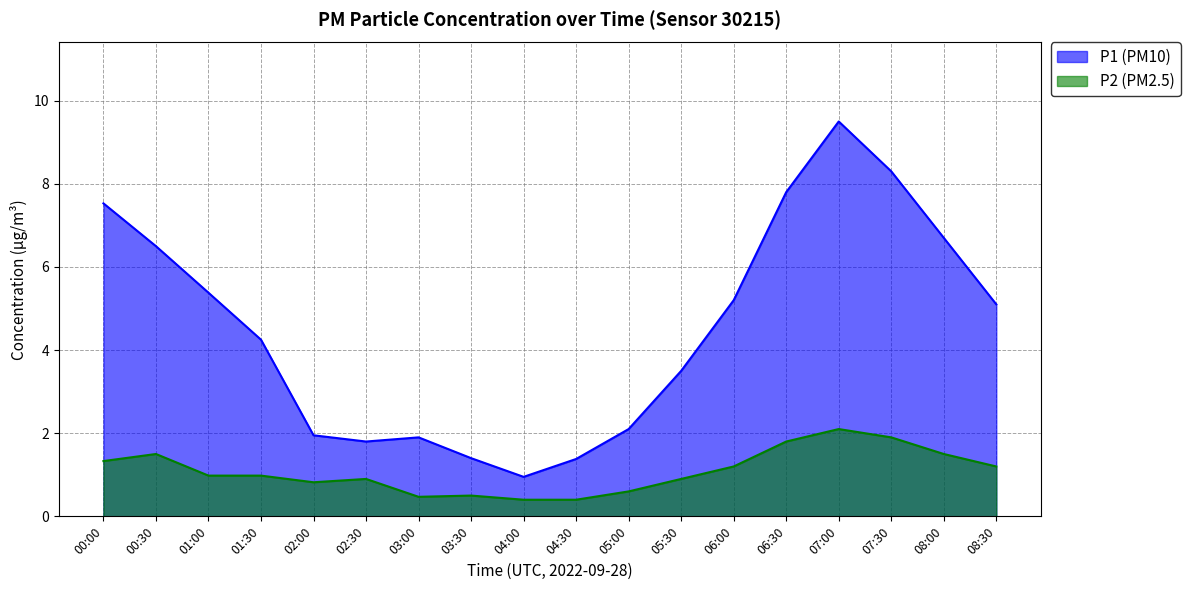

At which category does the chart reach its minimum across all series?

04:00